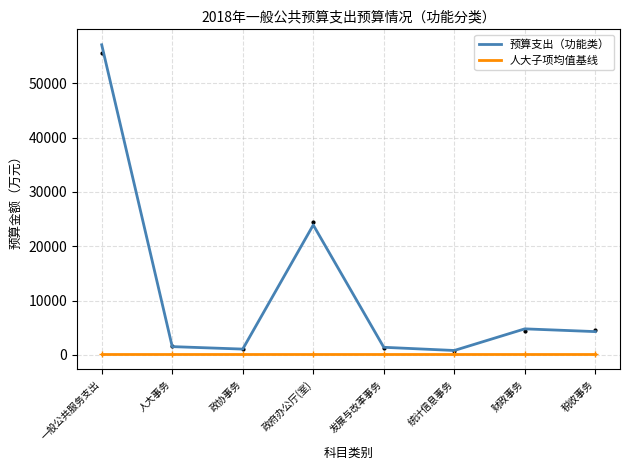

At which label does 预算支出（功能类） first exceed 4300?

一般公共服务支出